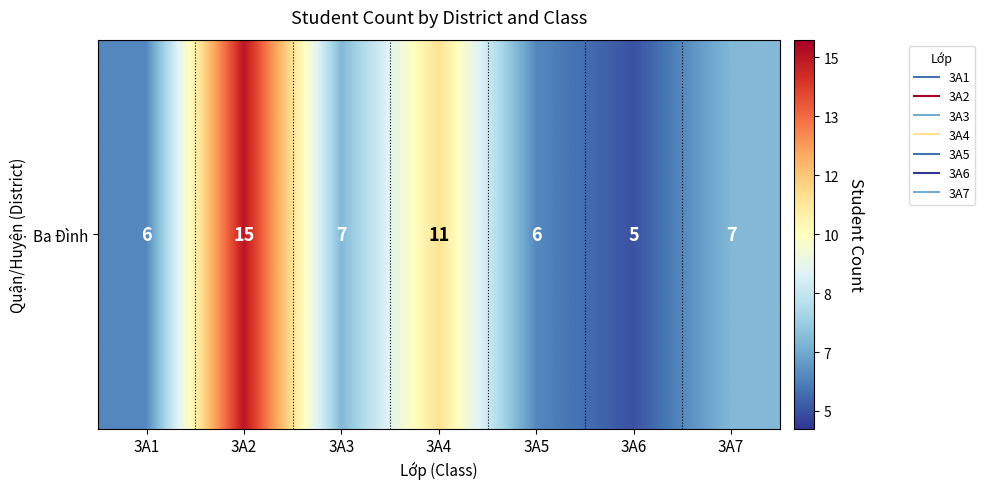

How many distinct data groups are displayed?

1